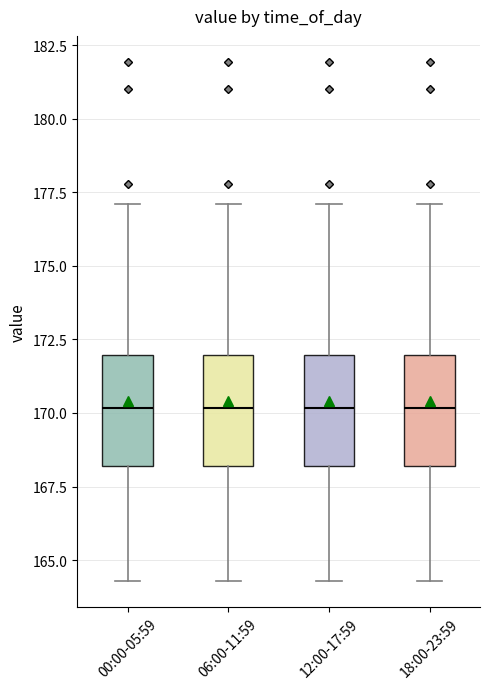

Reading left to right, transcribe this box plot: for each box, give where its median line is, the range the box spans, and where its two whiskers end, as read against the y-axis. The values are not printed on the chart, so give them approximately, as read against the axis.

00:00-05:59: median 170.0, box 168.0 to 172.0, whiskers 164.5 to 177.0
06:00-11:59: median 170.0, box 168.0 to 172.0, whiskers 164.5 to 177.0
12:00-17:59: median 170.0, box 168.0 to 172.0, whiskers 164.5 to 177.0
18:00-23:59: median 170.0, box 168.0 to 172.0, whiskers 164.5 to 177.0